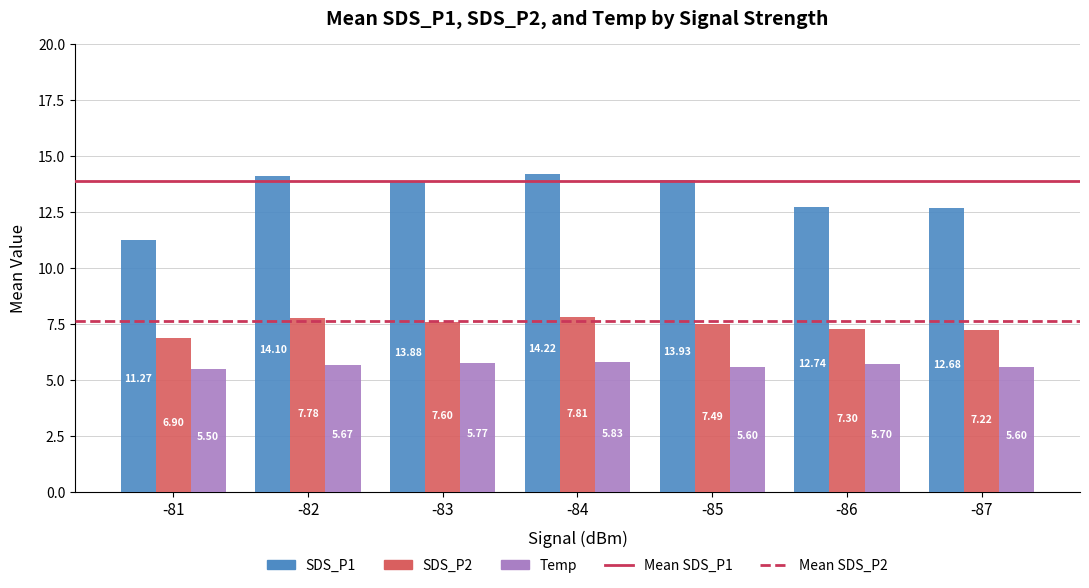

What is the difference between the SDS_P2 values at -83 and -86?

0.3